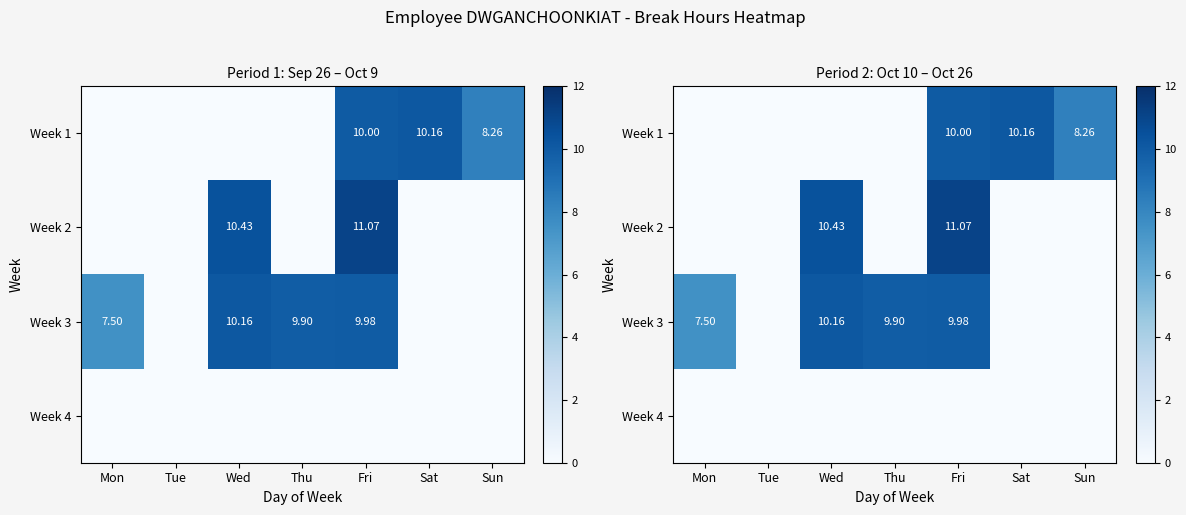

What is the difference between the maximum and minimum values in the Week 3 series?

10.2